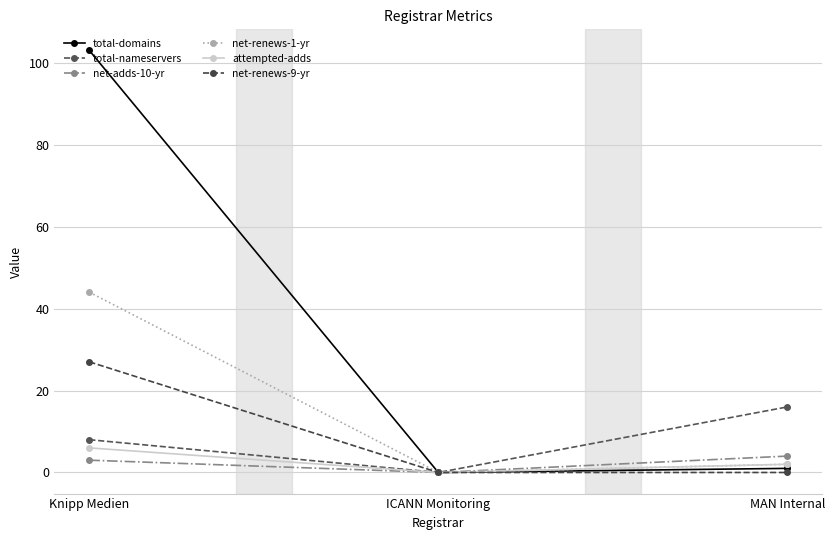

Rank the series at Knipp Medien from highest to lowest value.

total-domains, net-renews-1-yr, net-renews-9-yr, total-nameservers, attempted-adds, net-adds-10-yr